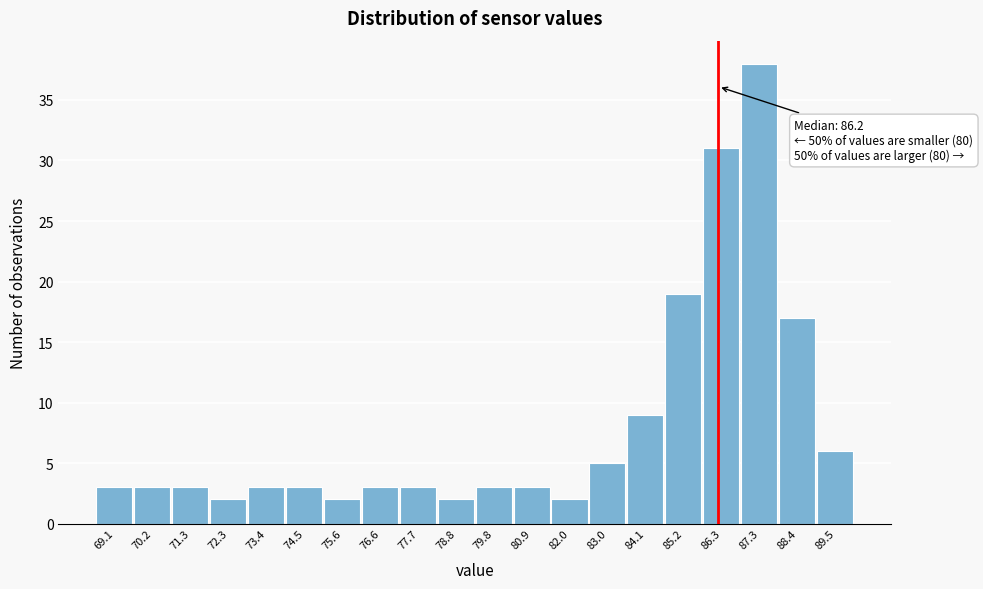

Which range on the x-axis has the tallest bar?

86.8 to 87.8